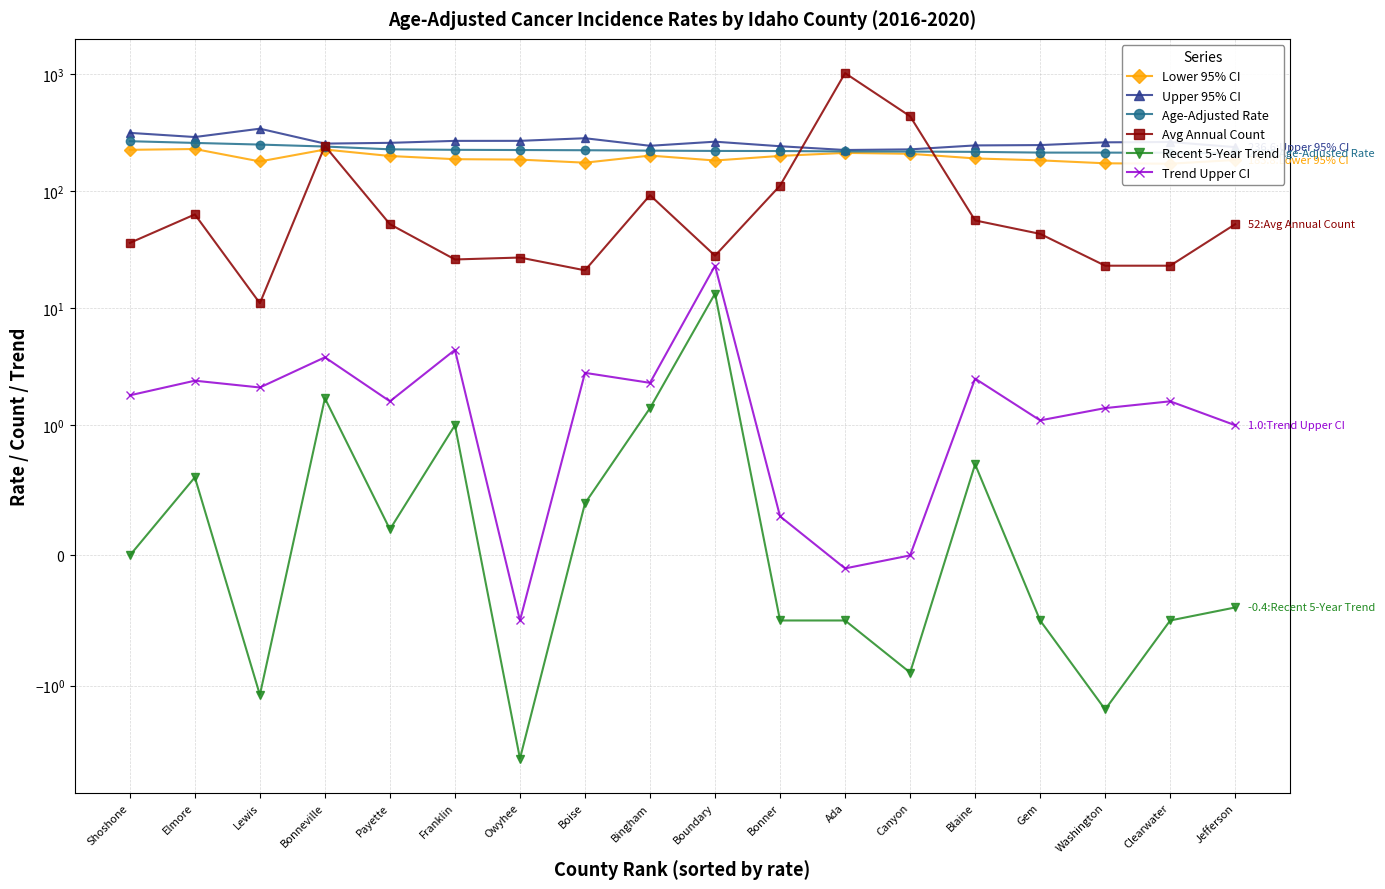

Between Bingham and Washington, which series saw the biggest shift?

Avg Annual Count